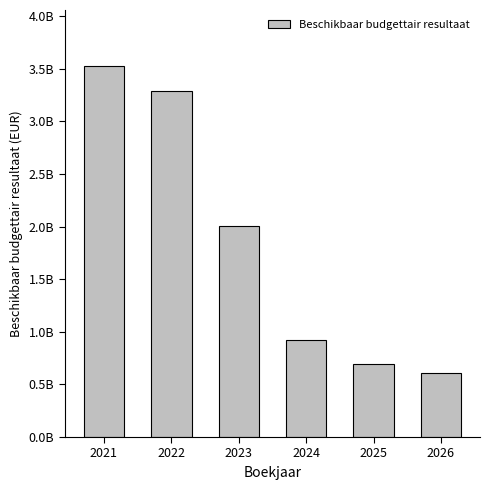

What is the greatest value displayed?

3529896022.6